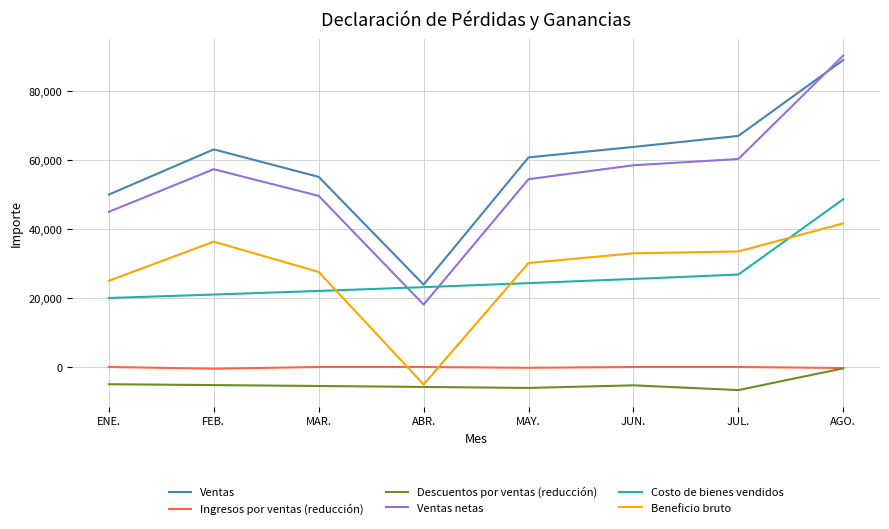

What is the difference between the second highest and second lowest values in the Ventas netas series?

15304.8